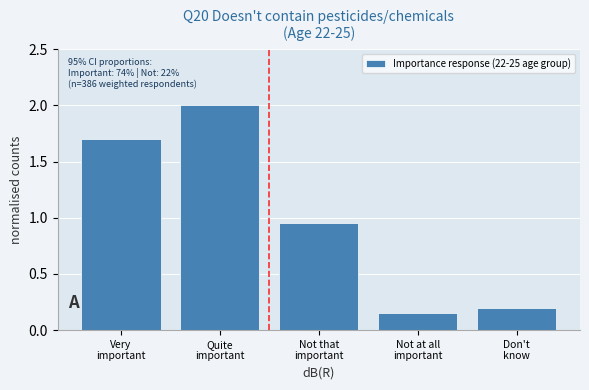

What is the difference between the second highest and second lowest values?

1.5